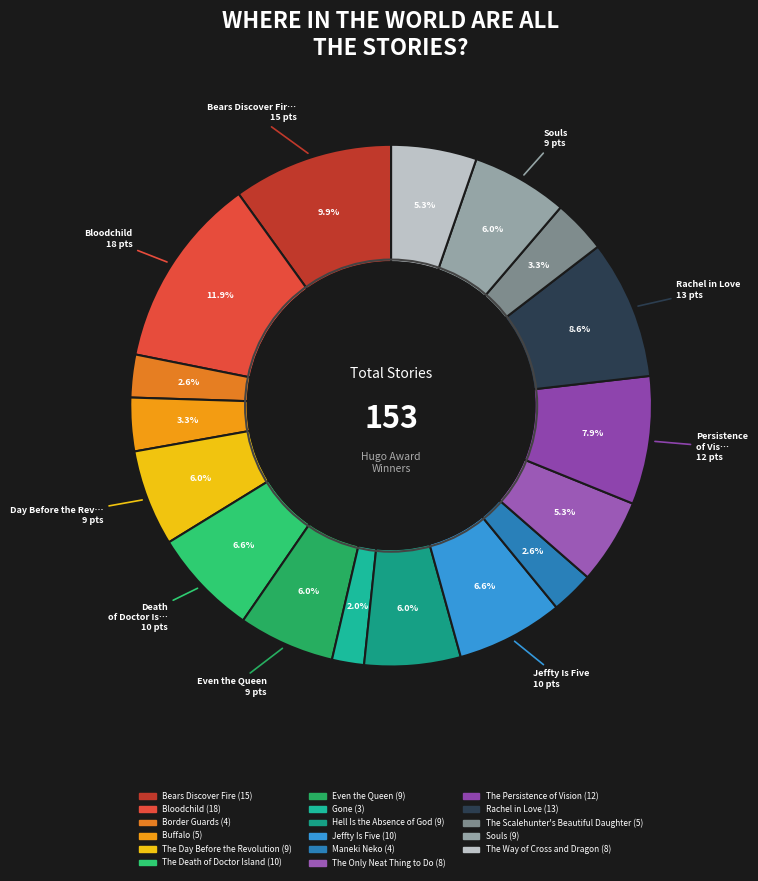

To the nearest percent, what is the average slice percentage?

6%